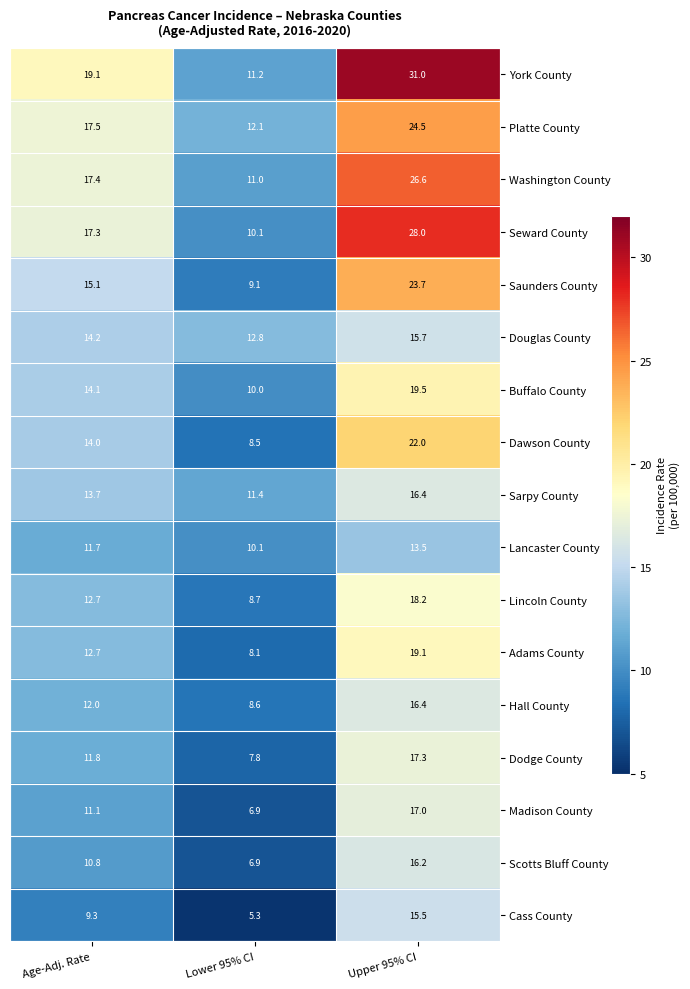

At which category is the sum across all series the highest?

Upper 95% CI